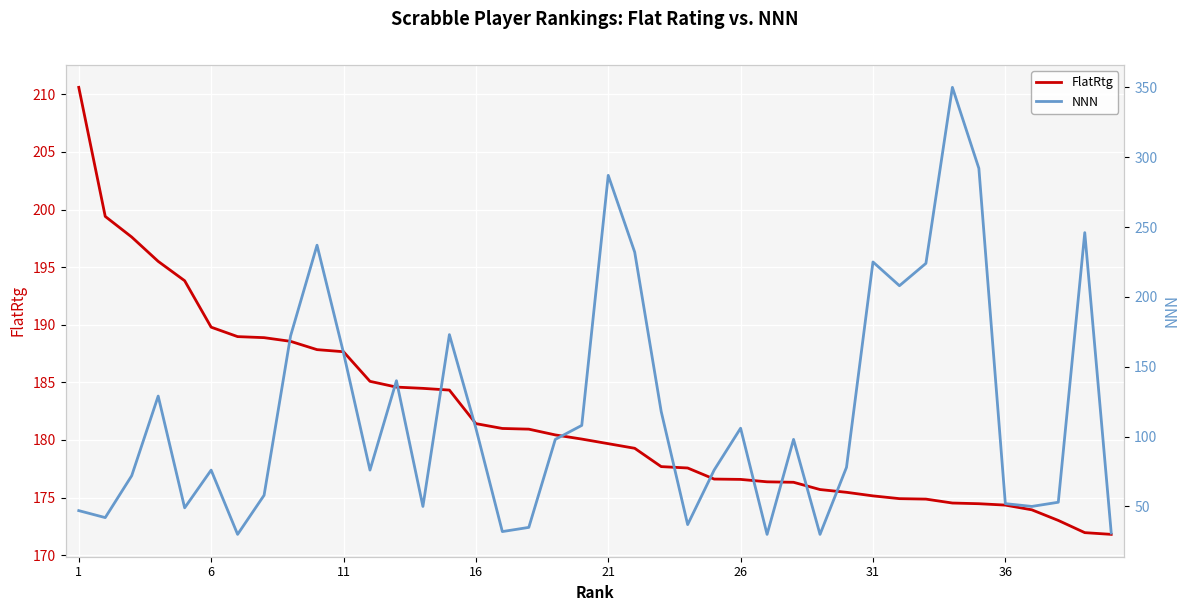

Is it true that FlatRtg equals 301.7 at 11?

False